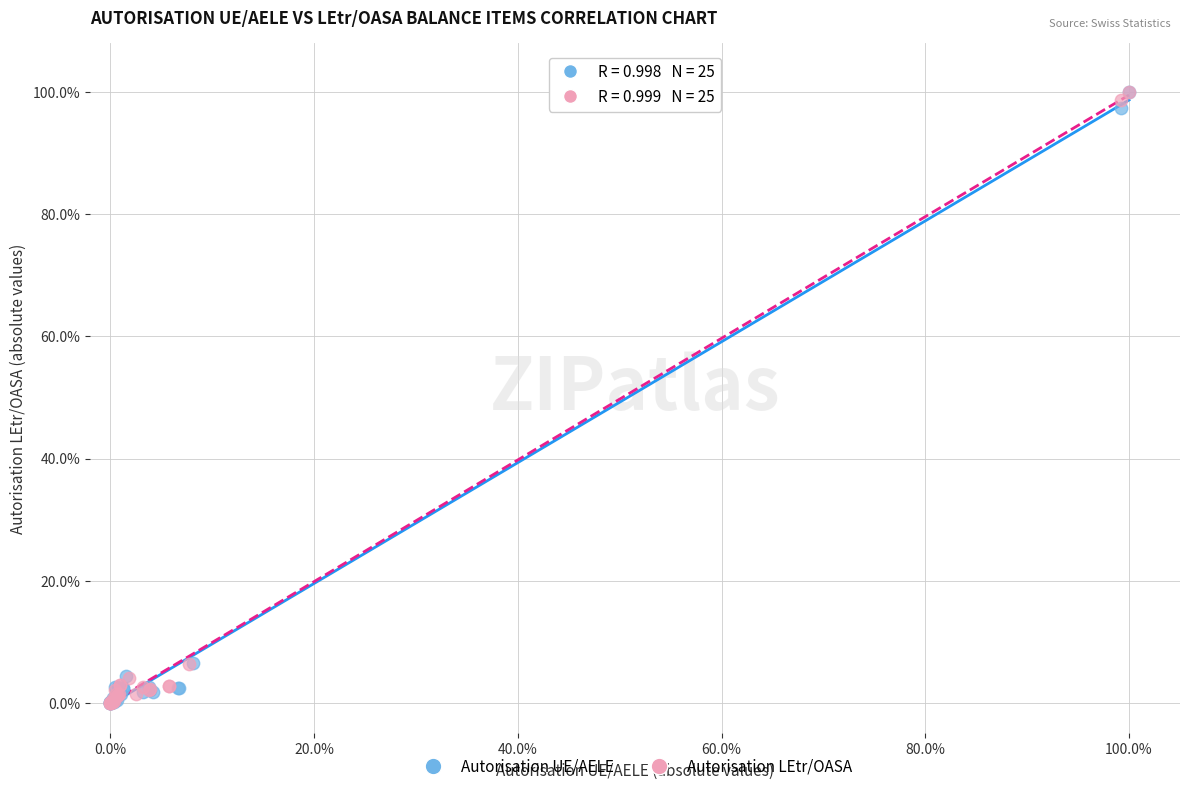

What are all the series names shown in the legend?

Autorisation UE/AELE, Autorisation LEtr/OASA